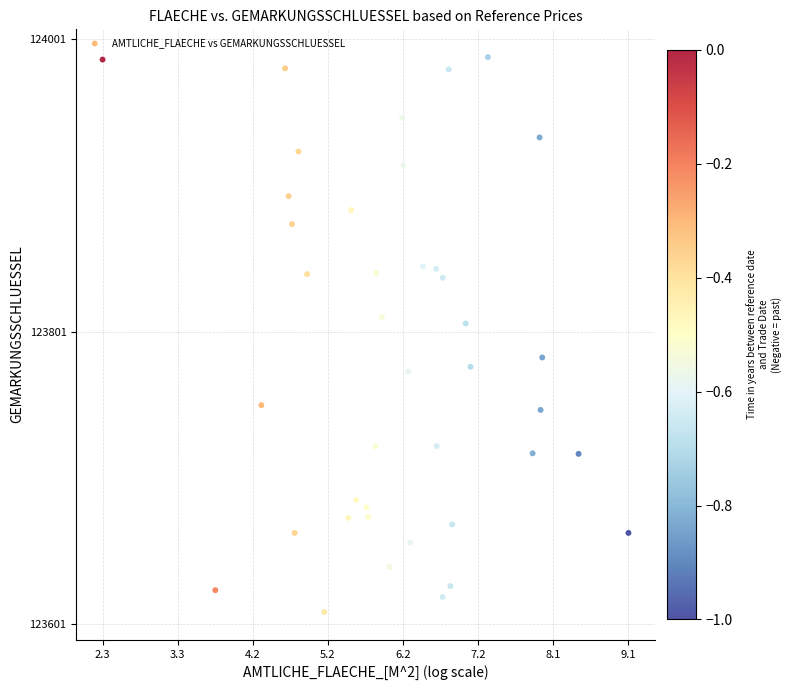

What is the range of X values (max minus min)?

6.8